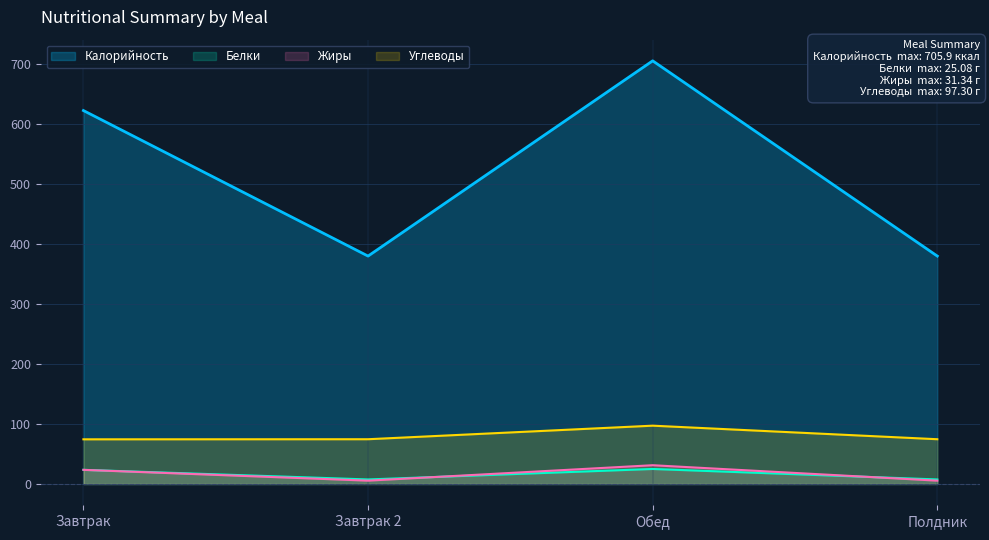

What is the label of the 4th point from the left?

Полдник